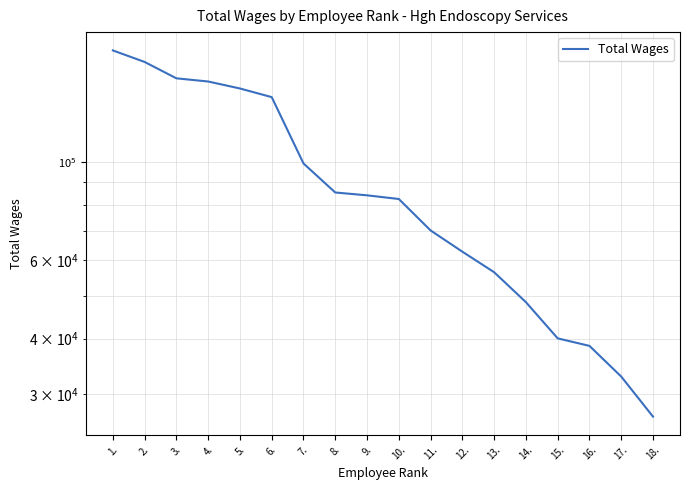

Count the number of values greater than 84056.

8